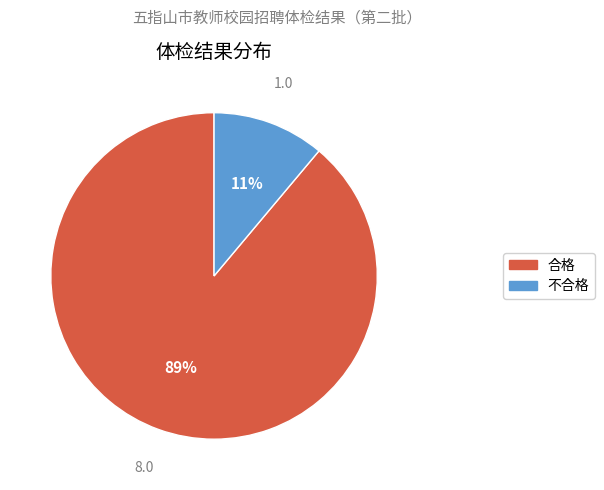

Count the number of slices in the pie.

2